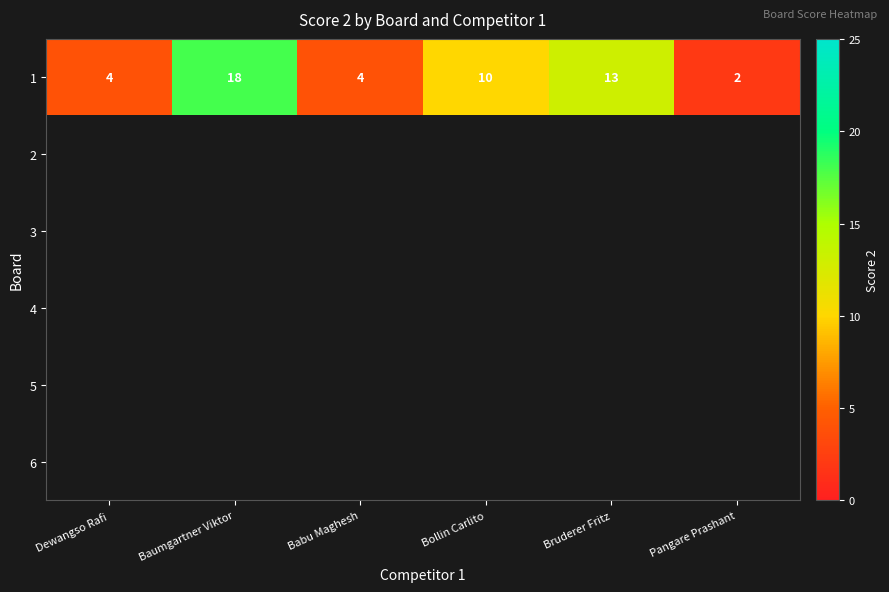

The 1 series shows 1 at Pangare Prashant. True or false?

False